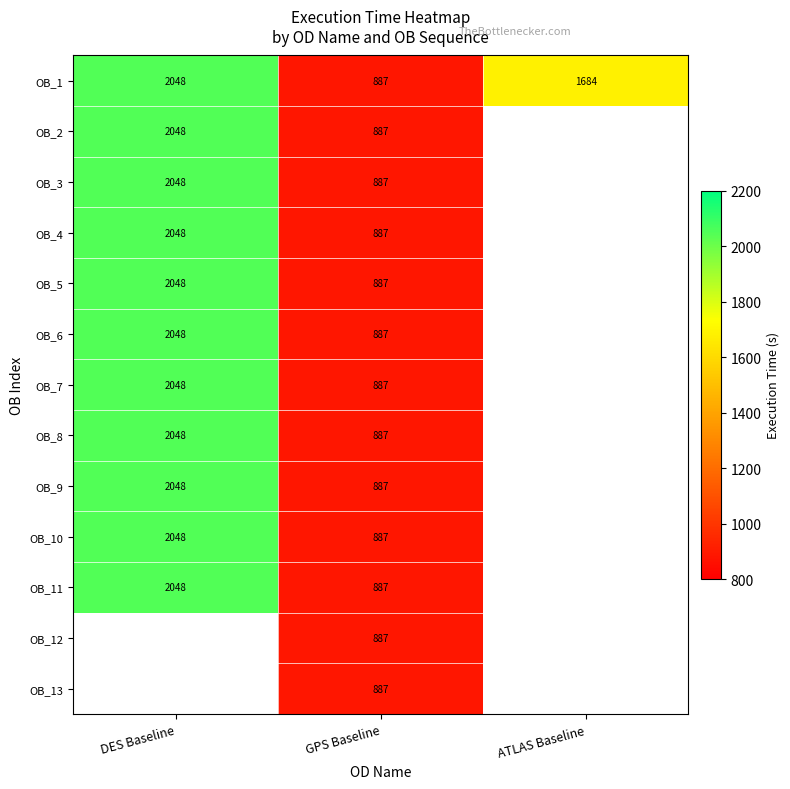

The value of OB_10 at GPS Baseline is 242. True or false?

False